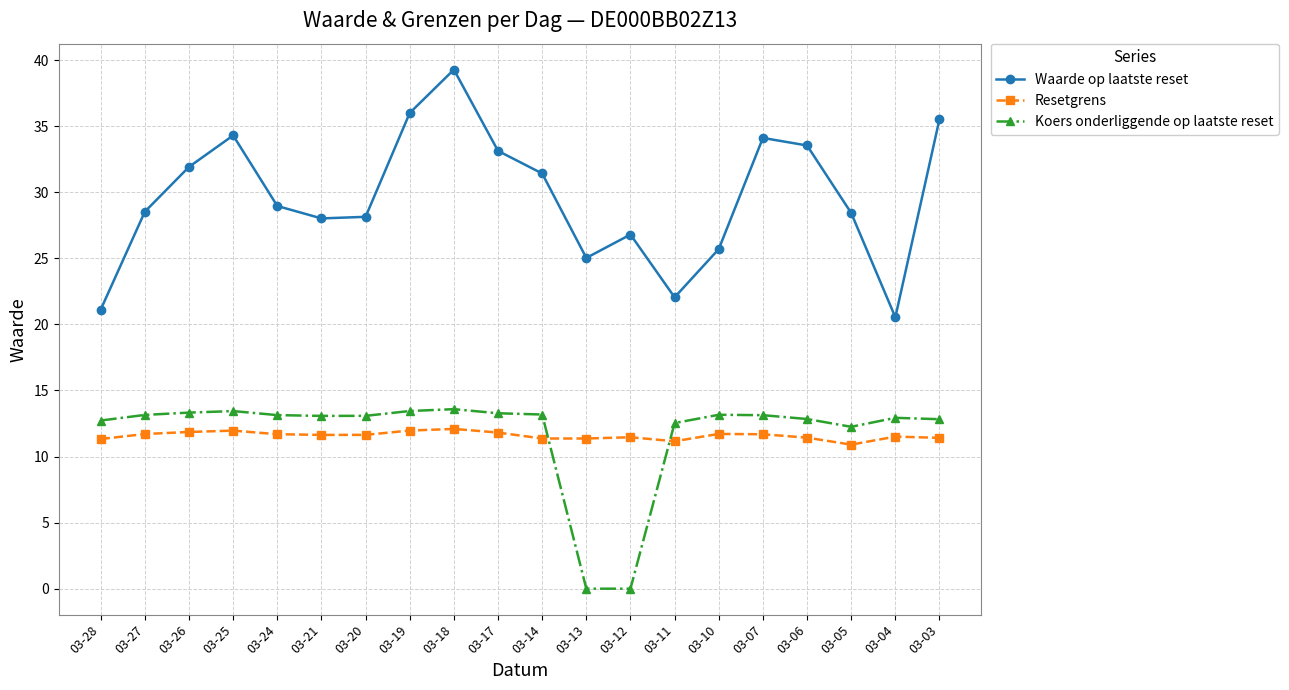

What are all the series names shown in the legend?

Waarde op laatste reset, Resetgrens, Koers onderliggende op laatste reset